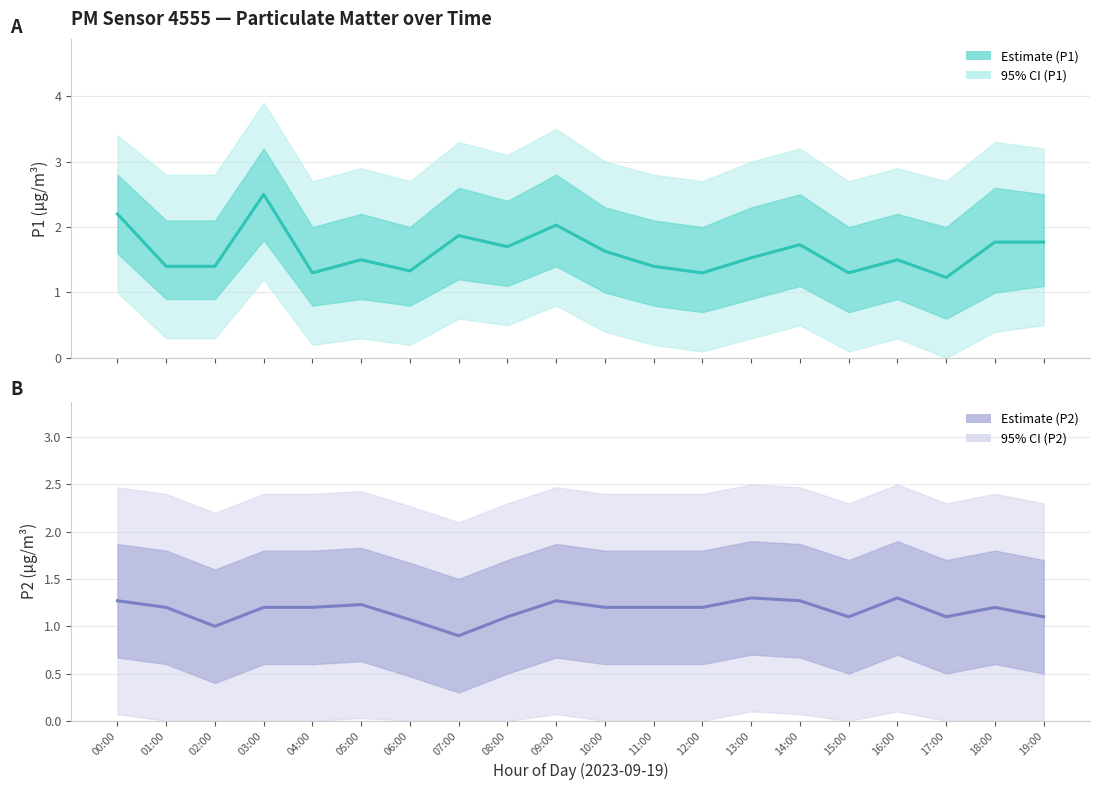

True or false: P1 and P2 intersect in this chart.

False